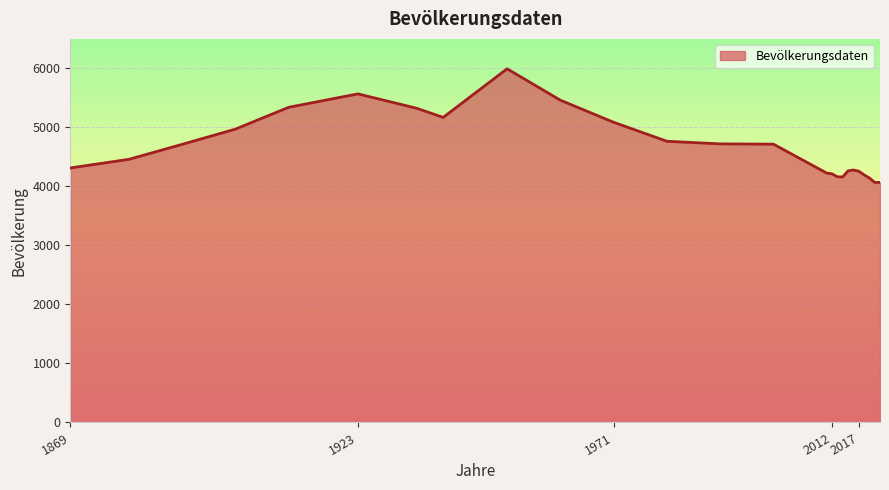

What is the maximum value shown in the chart?

5993